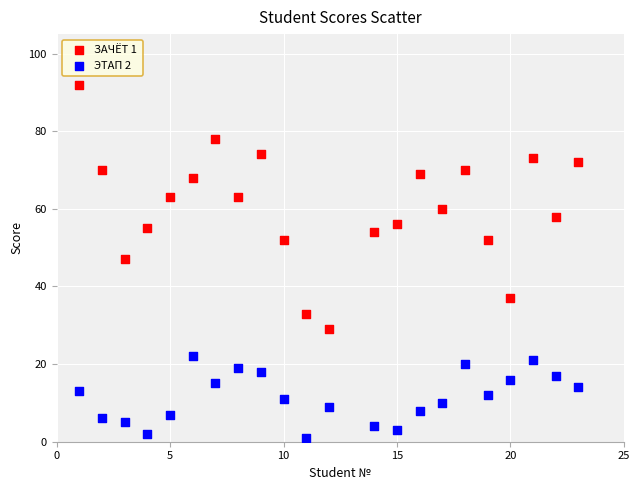

Which series reaches the maximum Y coordinate?

ЗАЧЁТ 1